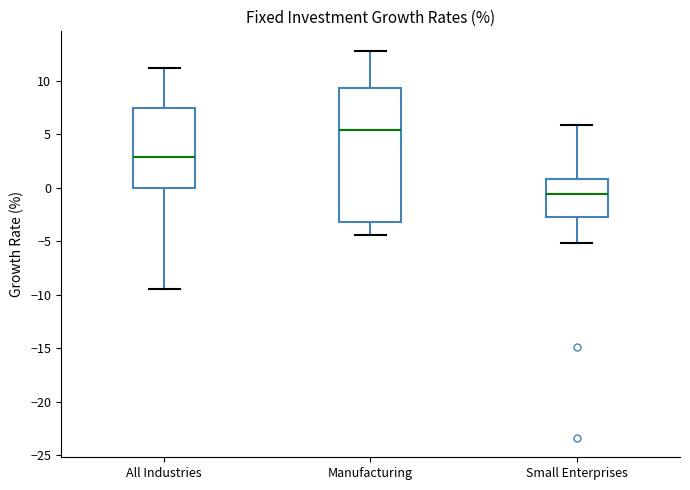

Which box has the highest median line?

Manufacturing